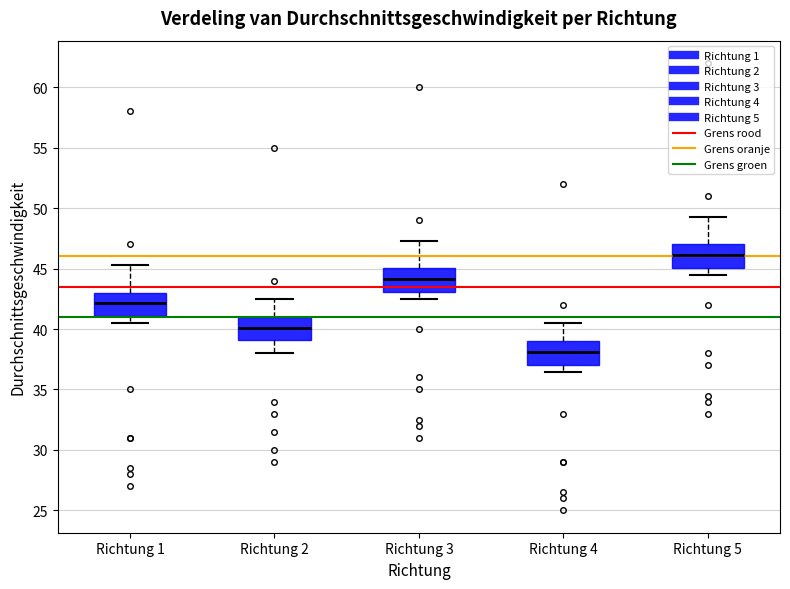

Which box has the highest median line?

Richtung 5